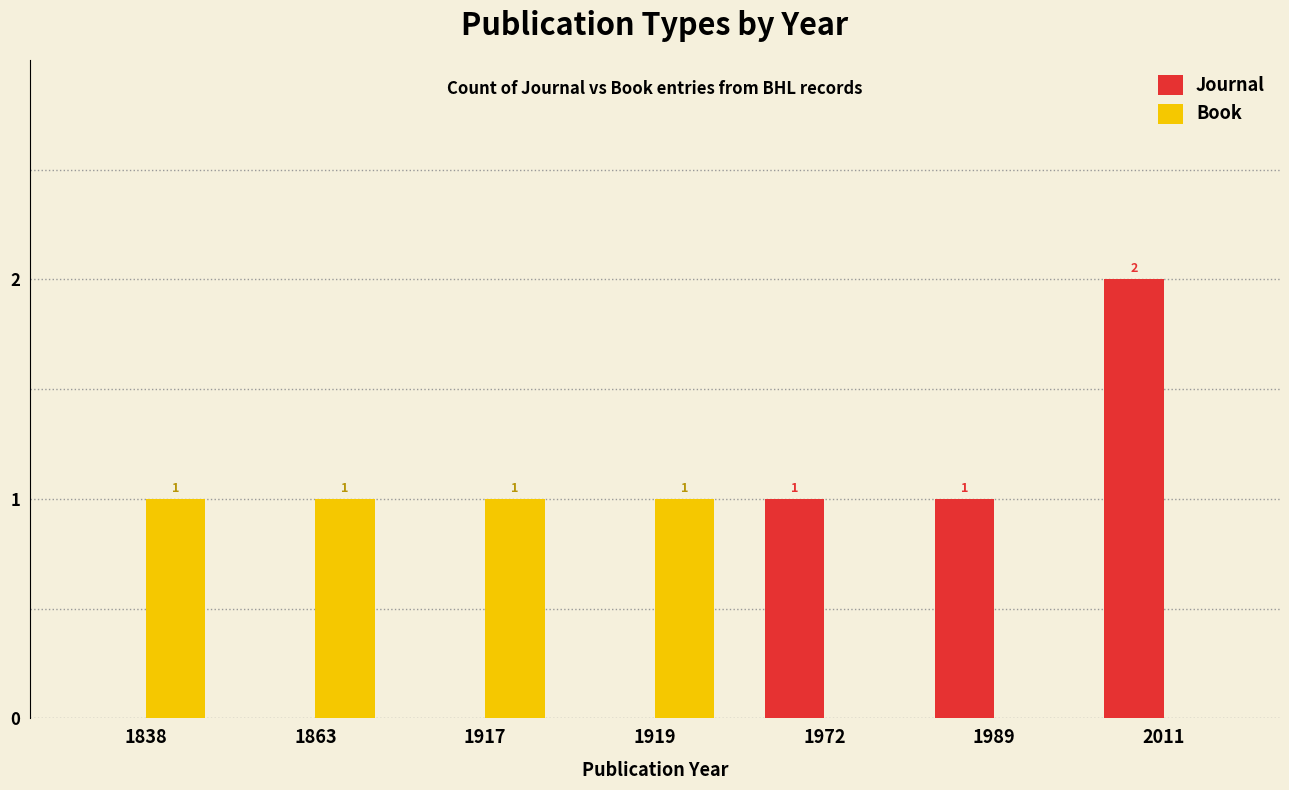

Between 1919 and 2011, which series saw the biggest shift?

Journal